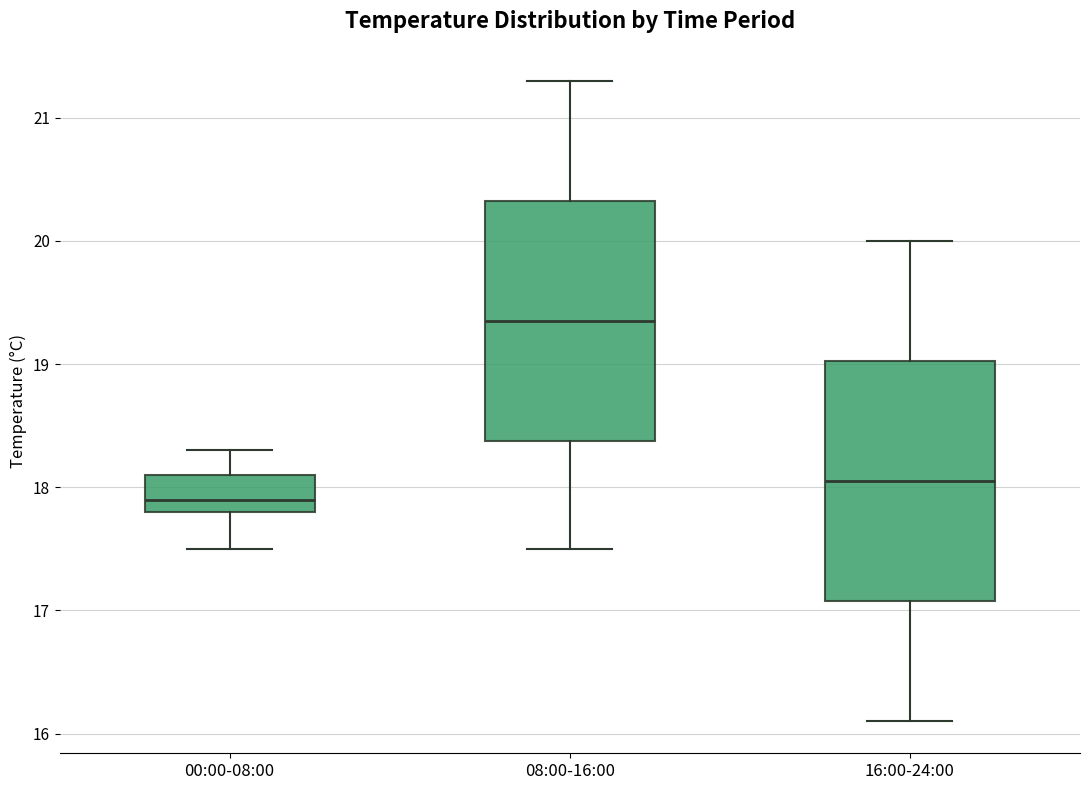

Reading left to right, transcribe this box plot: for each box, give where its median line is, the range the box spans, and where its two whiskers end, as read against the y-axis. The values are not printed on the chart, so give them approximately, as read against the axis.

00:00-08:00: median 17.9, box 17.8 to 18.1, whiskers 17.5 to 18.3
08:00-16:00: median 19.4, box 18.4 to 20.3, whiskers 17.5 to 21.3
16:00-24:00: median 18.1, box 17.1 to 19.0, whiskers 16.1 to 20.0